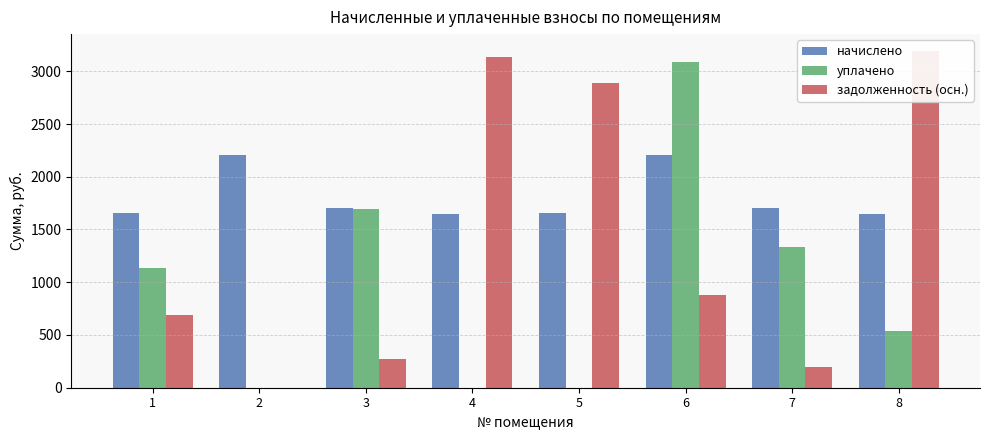

What is the difference between the maximum and minimum values in the задолженность (осн.) series?

3192.6